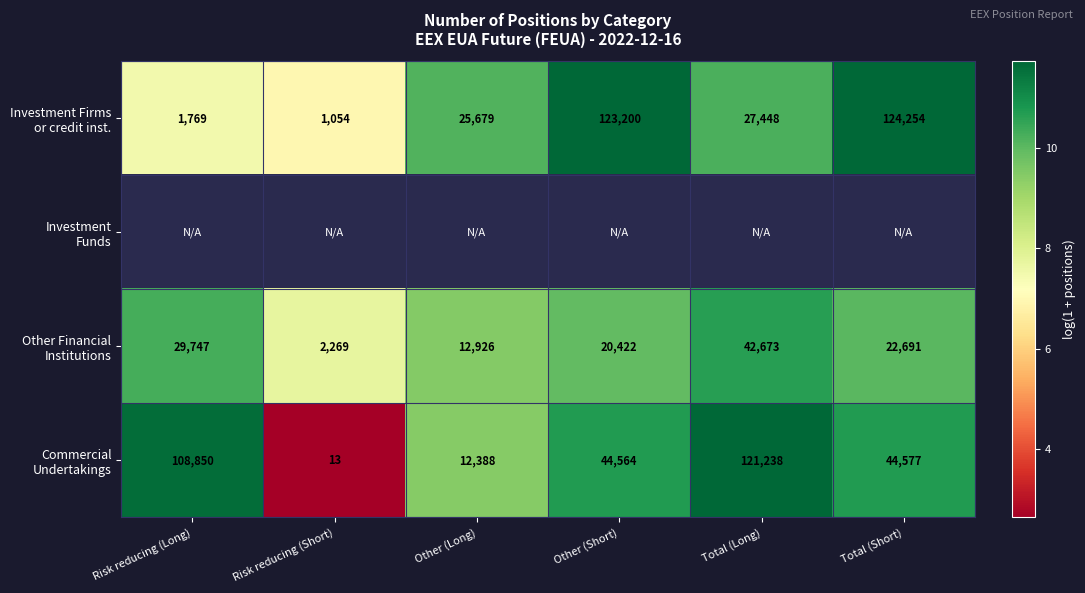

At which label is Other Financial Institutions closest to 9?

Other (Long)